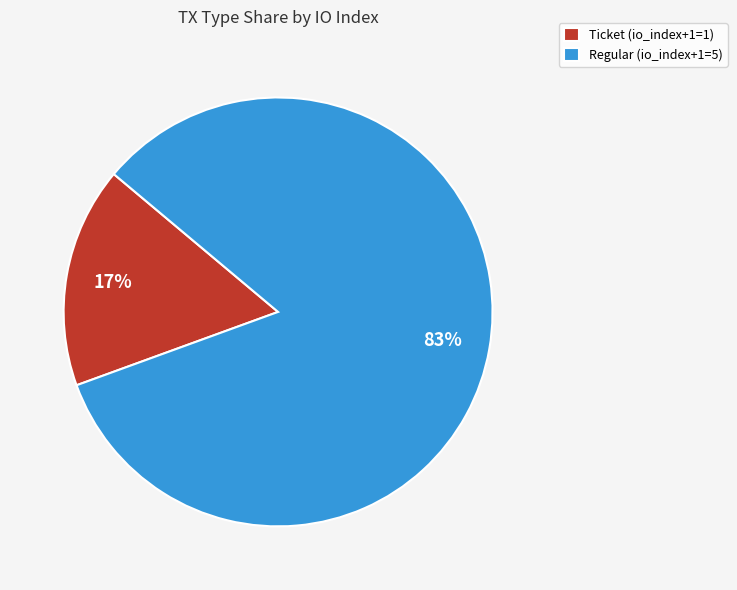

Which has a higher value, Regular (io_index+1=5) or Ticket (io_index+1=1)?

Regular (io_index+1=5)